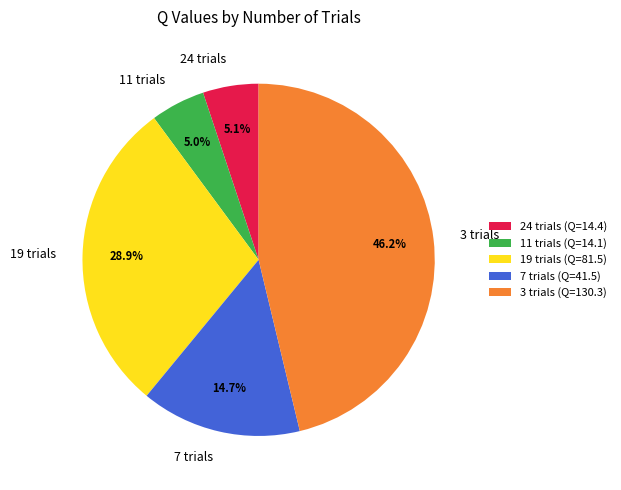

To the nearest percent, what is the difference between the largest and smallest slice percentages?

41%